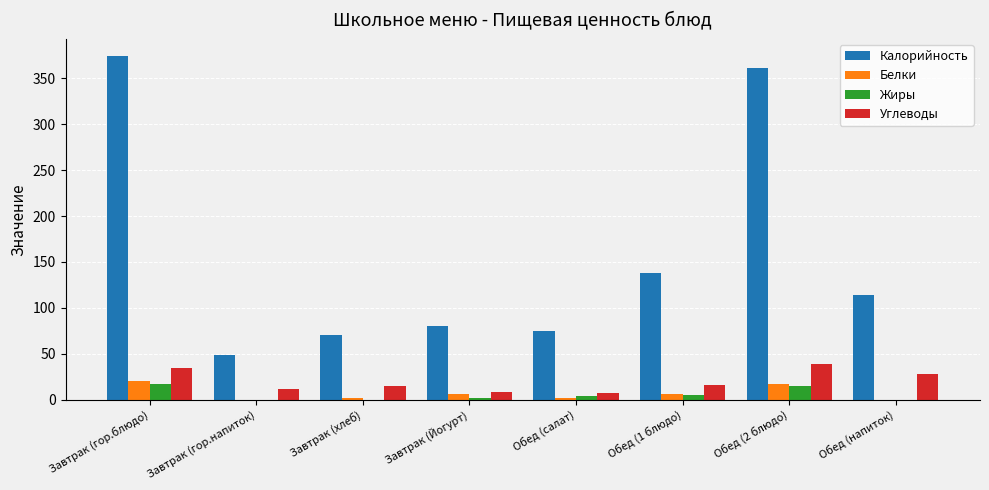

Are the bars horizontal?

No